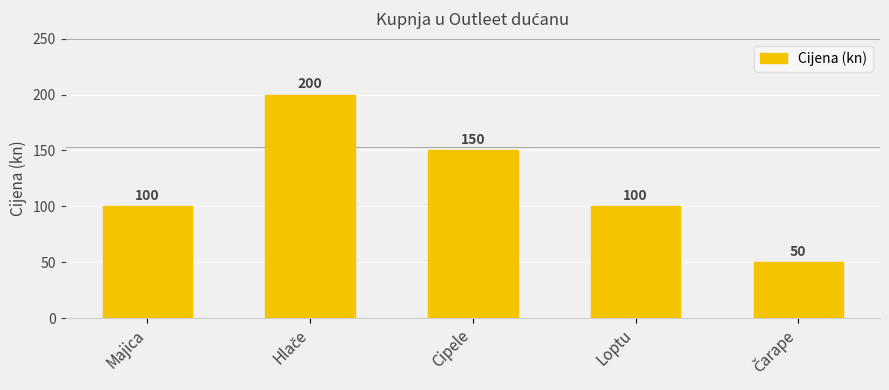

What is the approximate value at Majica, to the nearest 5?

100